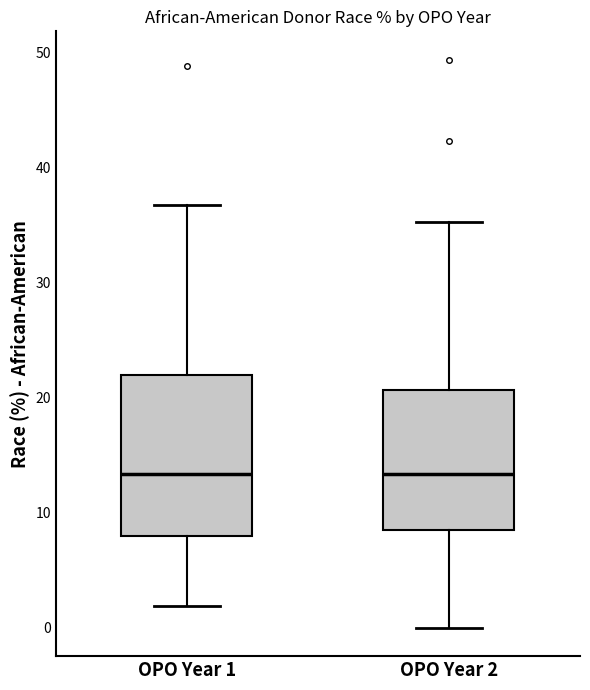

Where does the median line of the box for OPO Year 2 sit on the y-axis? The values are not printed on the chart, so give them approximately, as read against the axis.

13